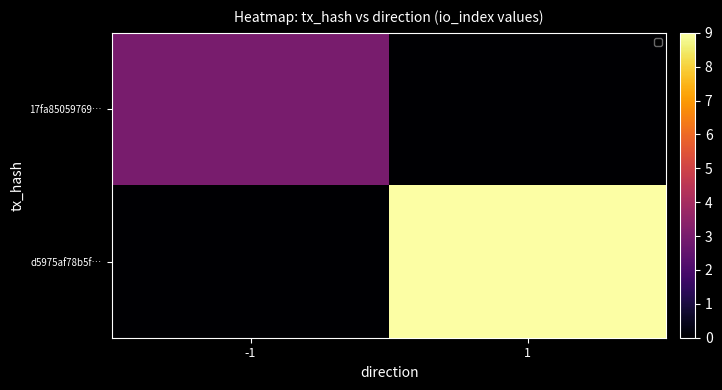

At which category does the chart reach its peak across all series?

1